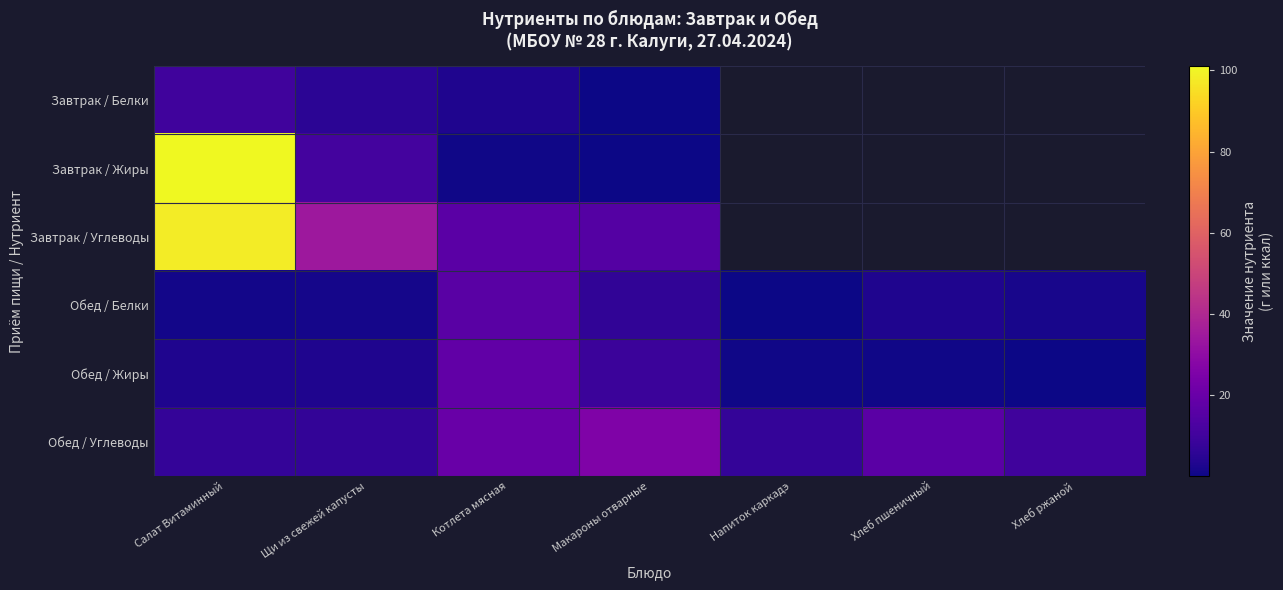

Which has a higher value, Хлеб ржаной or Хлеб пшеничный?

Хлеб пшеничный